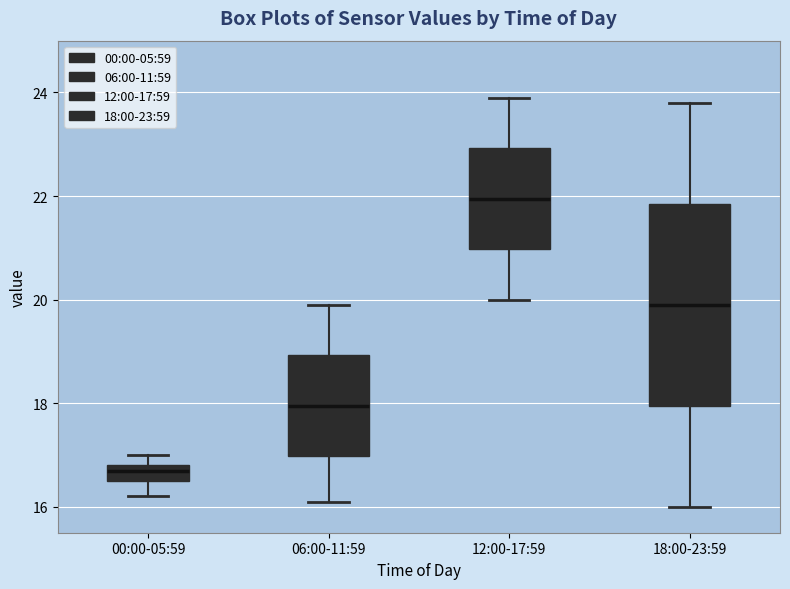

Comparing the boxes themselves (not the whiskers), which one is the tallest?

18:00-23:59